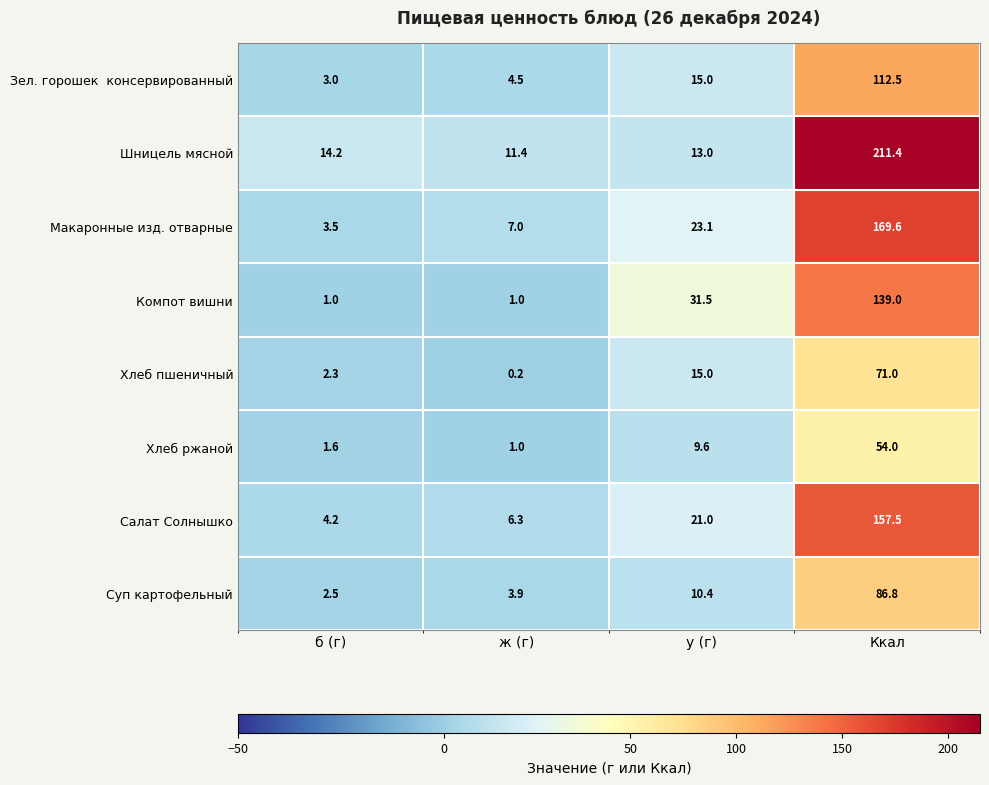

Which series has the largest total across all categories?

Шницель мясной